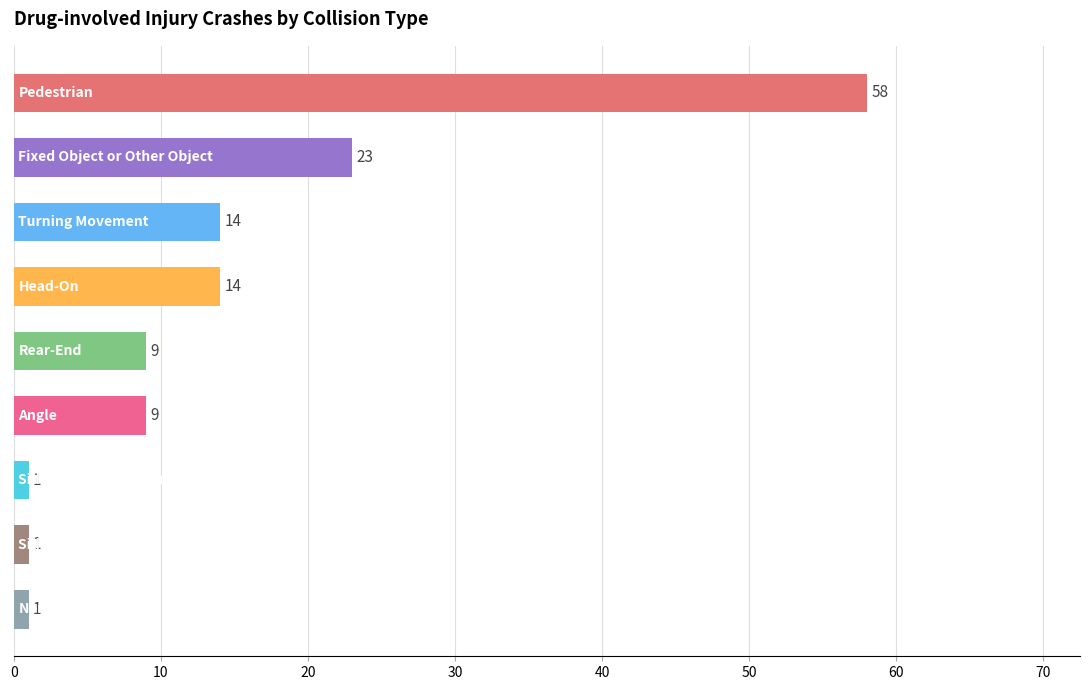

Reading top to bottom, transcribe all the data shown in this chart.

58	23	14	14	9	9	1	1	1